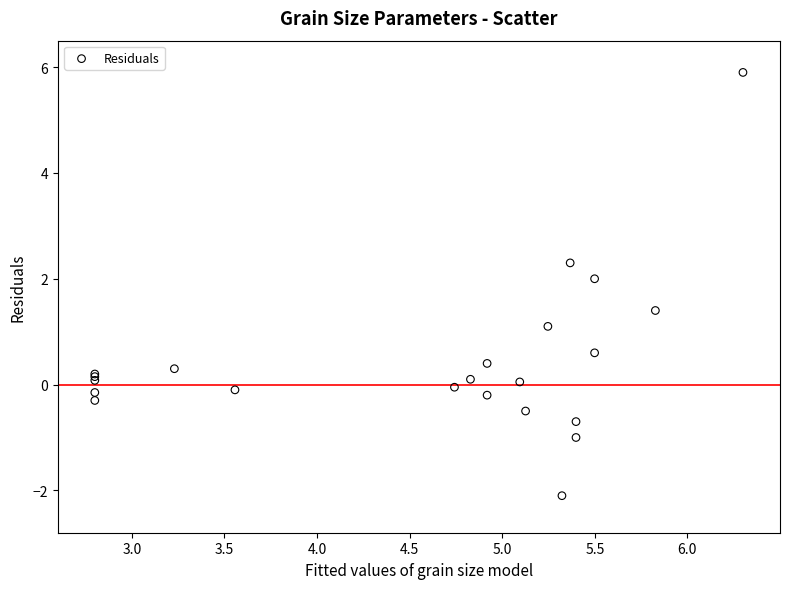

What Y value in the scatter plot is closest to 1?

1.1